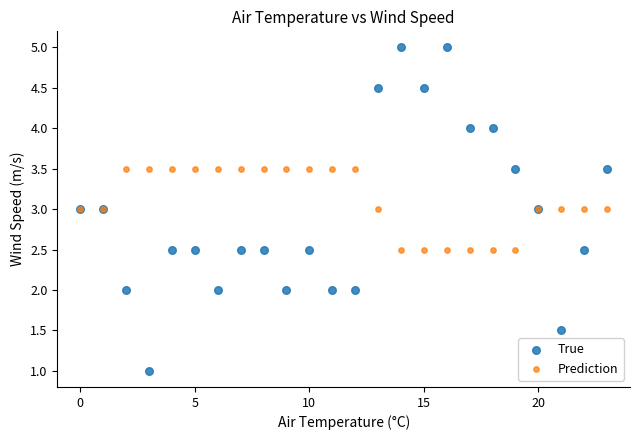

Which series contains the highest Y value?

True